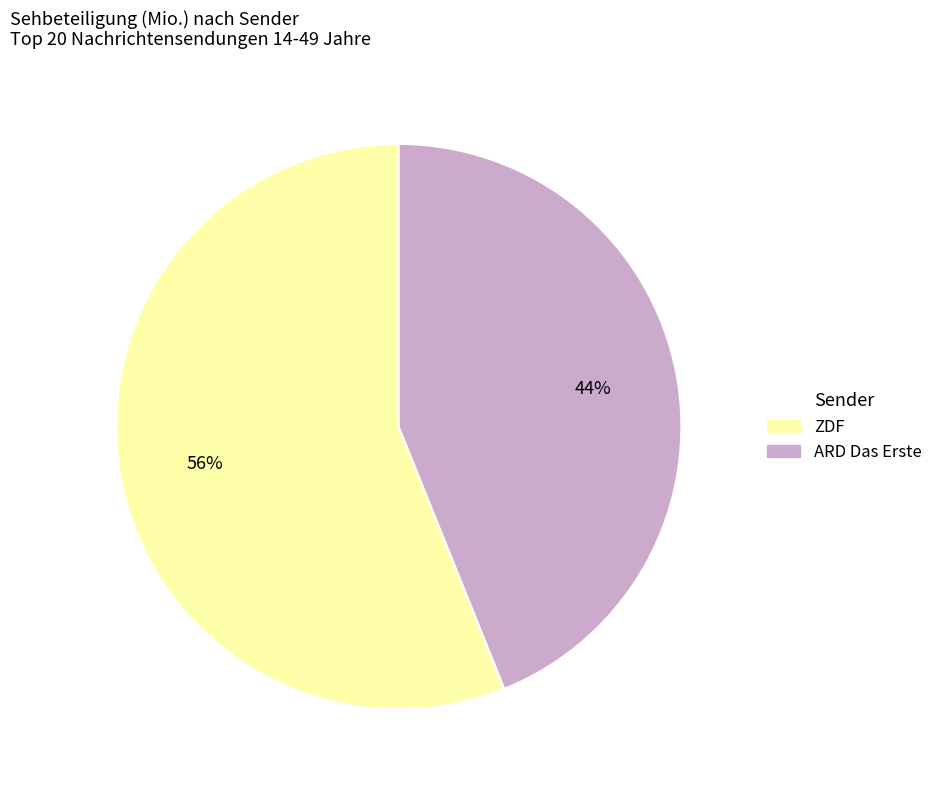

Does ARD Das Erste account for over 50% of the chart?

No